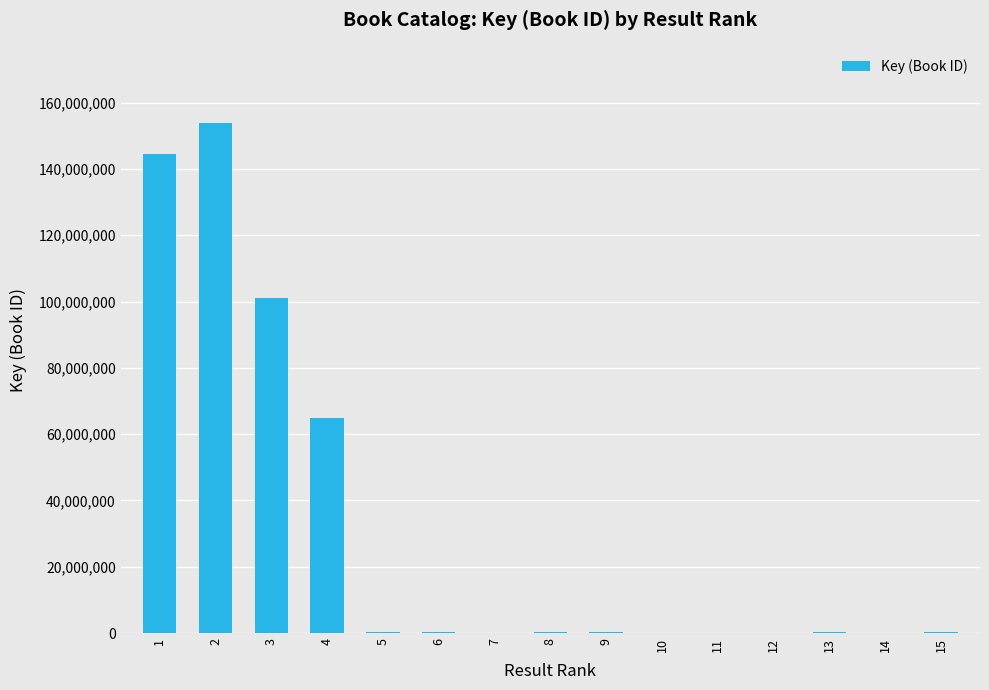

How many distinct data groups are displayed?

1